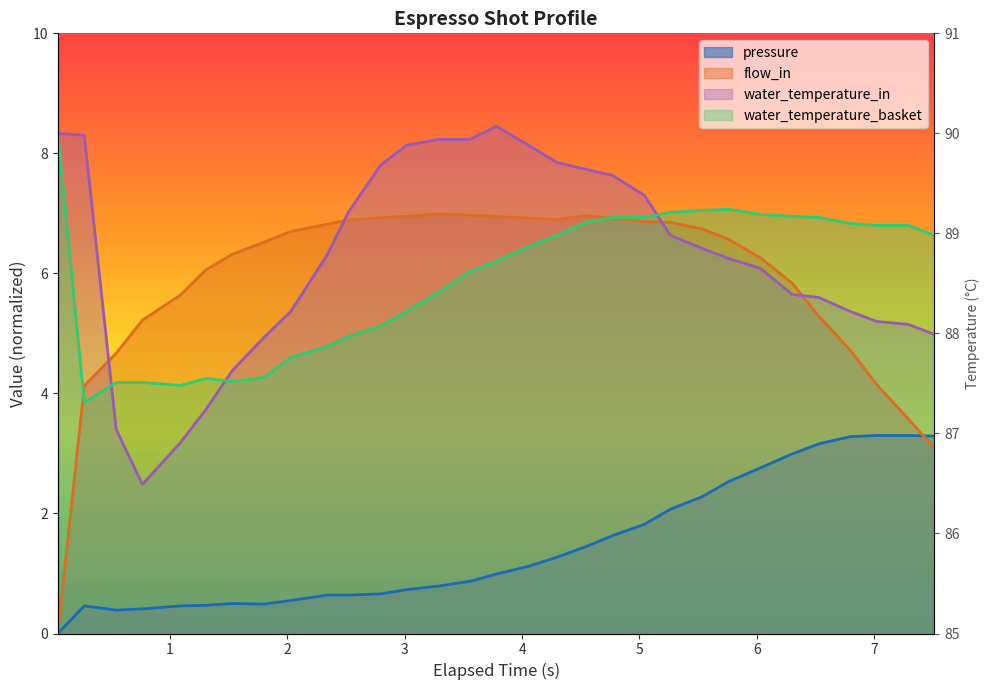

How many values in the pressure series exceed 0?

30